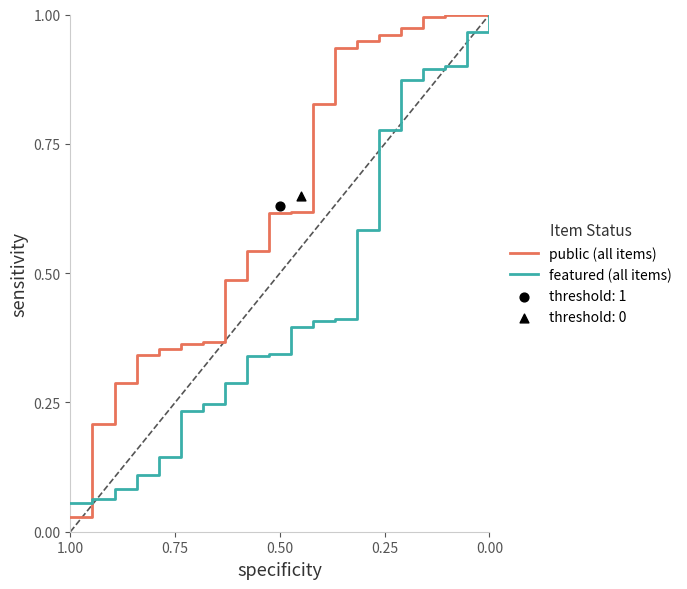

At how many categories does at least one series exceed 0?

39